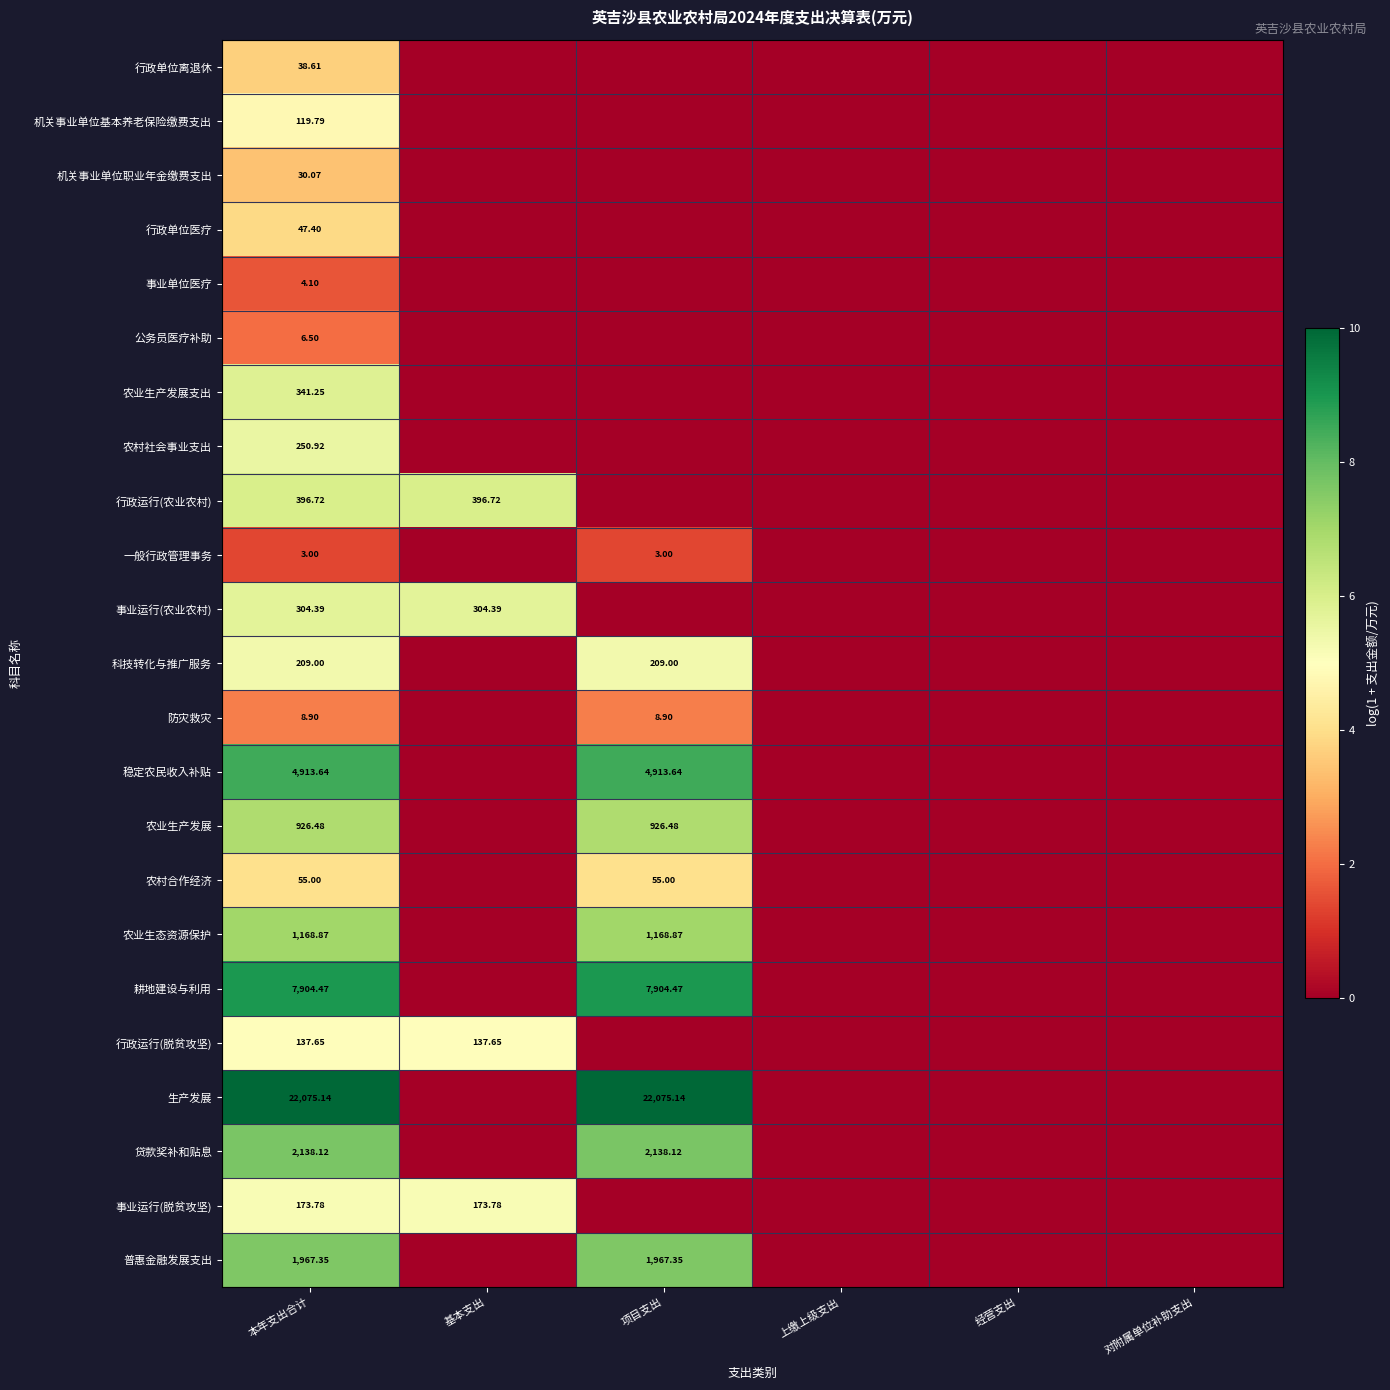

Rank the series at 本年支出合计 from highest to lowest value.

生产发展, 耕地建设与利用, 稳定农民收入补贴, 贷款奖补和贴息, 普惠金融发展支出, 农业生态资源保护, 农业生产发展, 行政运行(农业农村), 农业生产发展支出, 事业运行(农业农村), 农村社会事业支出, 科技转化与推广服务, 事业运行(脱贫攻坚), 行政运行(脱贫攻坚), 机关事业单位基本养老保险缴费支出, 农村合作经济, 行政单位医疗, 行政单位离退休, 机关事业单位职业年金缴费支出, 防灾救灾, 公务员医疗补助, 事业单位医疗, 一般行政管理事务